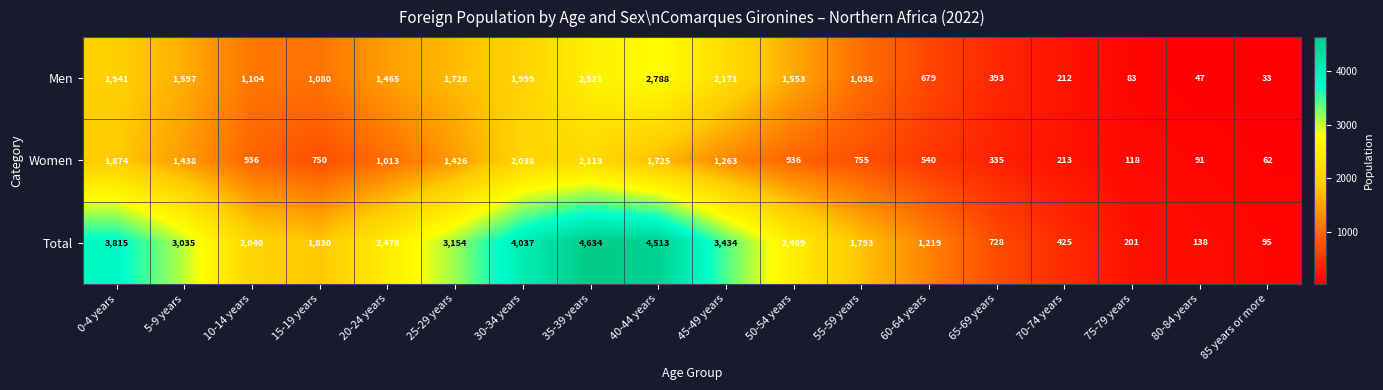

What is the total value across all series at 55-59 years?

3586